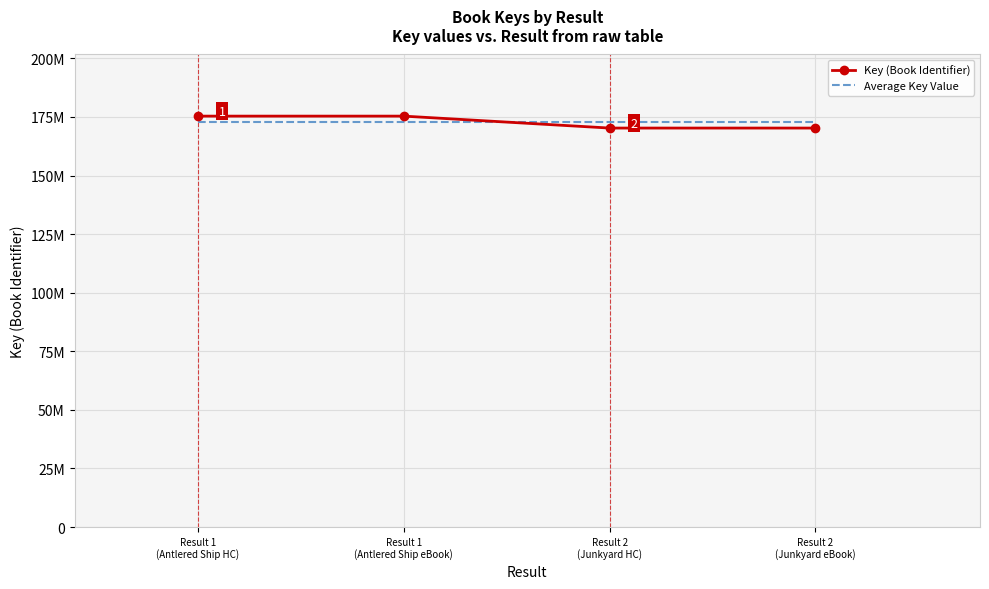

List the series in order of their peak value, highest first.

Key (Book Identifier), Average Key Value